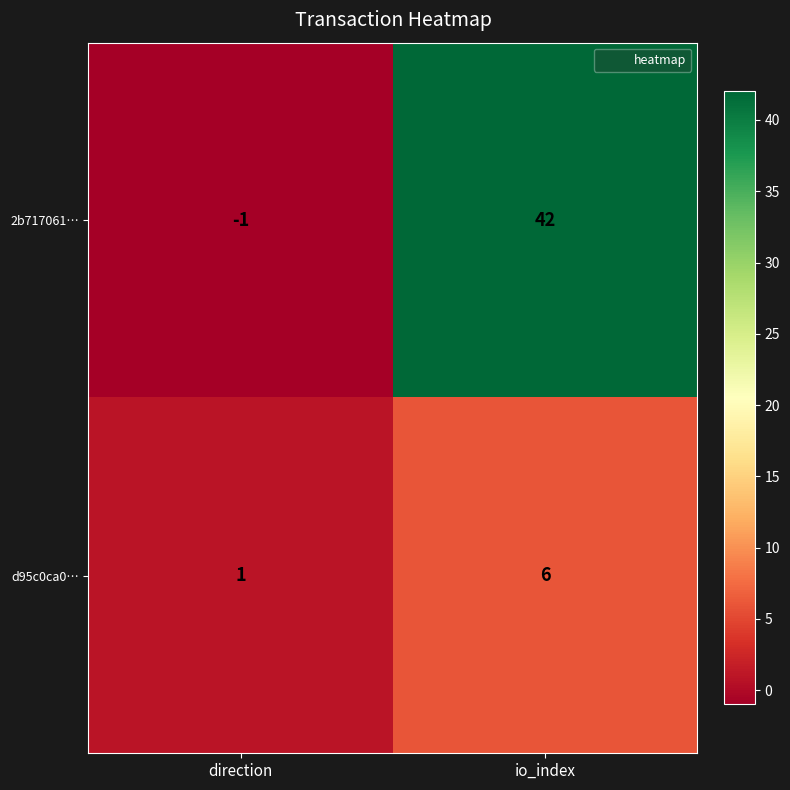

At direction, list the series in order from smallest to largest.

2b717061…, d95c0ca0…